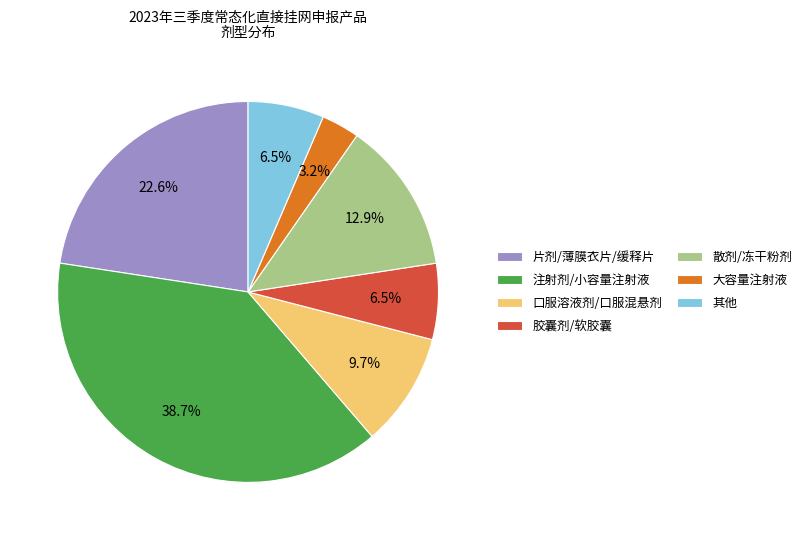

How many slices are in this pie chart?

7